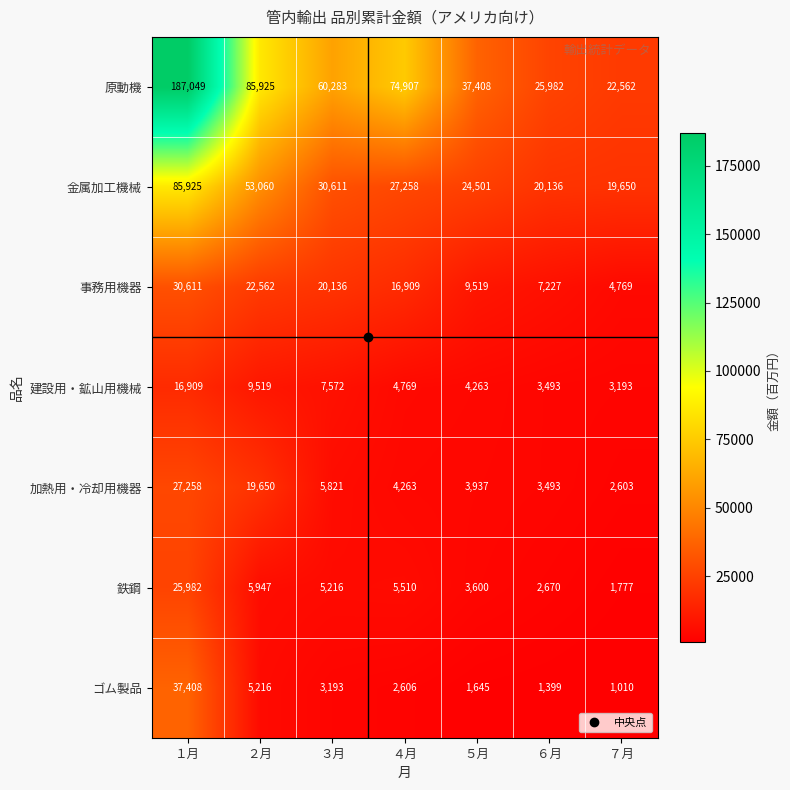

At which category is the sum across all series the highest?

１月